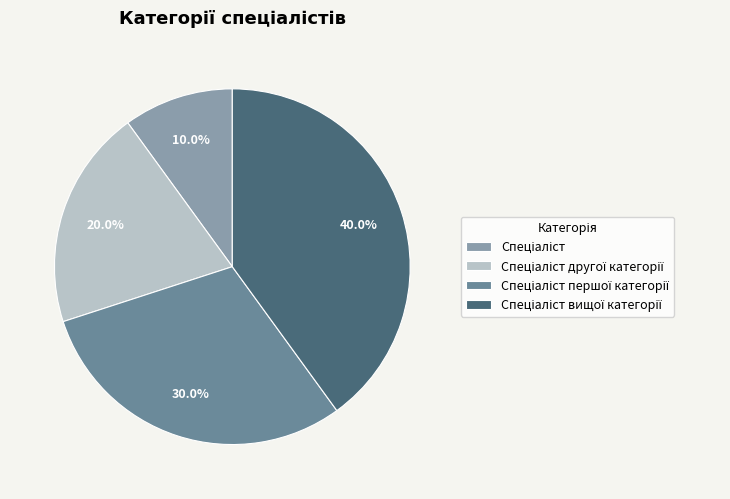

Is there a majority slice in this chart?

No